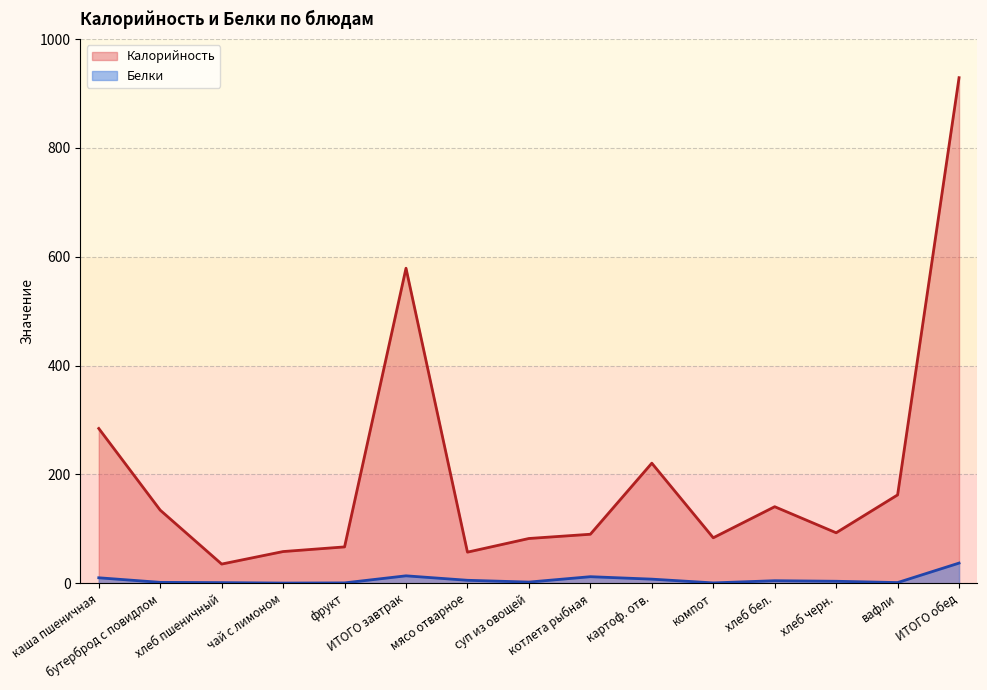

What is the total value across all series at каша пшеничная?

294.4